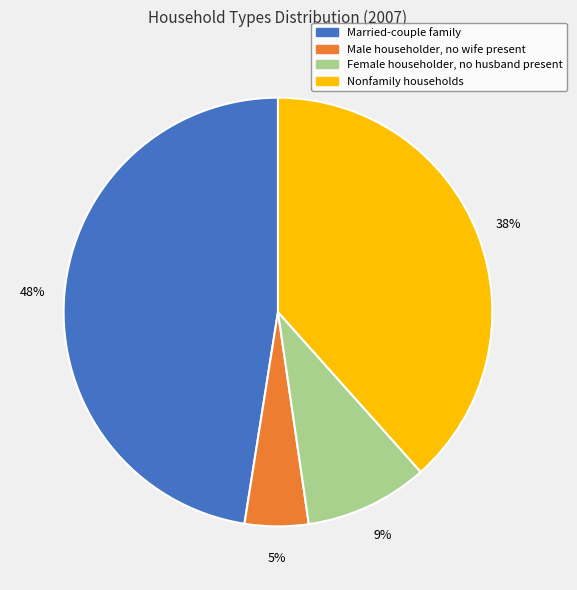

The Married-couple family slice represents 33% of the pie. True or false?

False